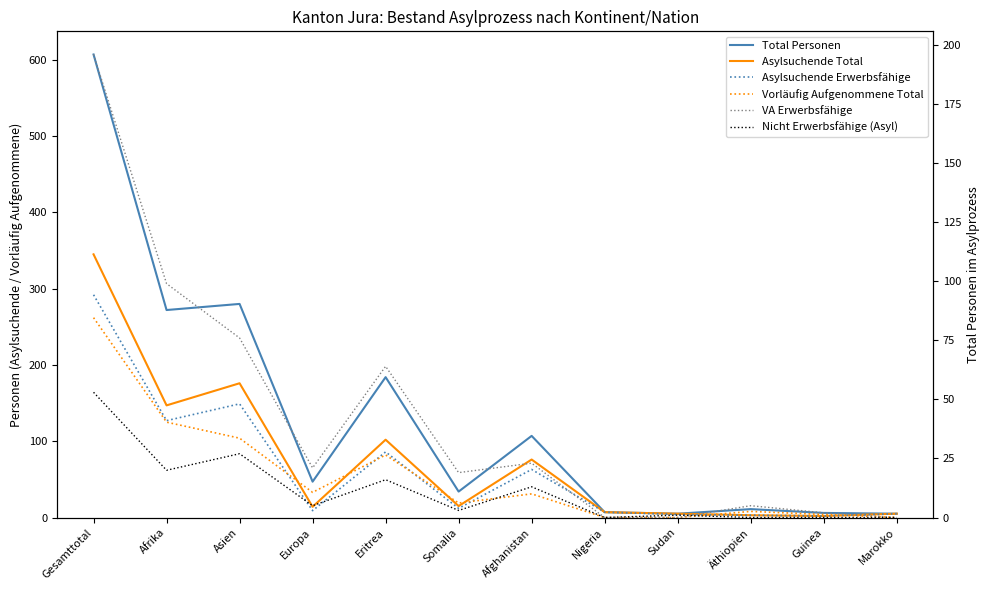

True or false: Vorläufig Aufgenommene Total has a value of 26 at Eritrea.

False